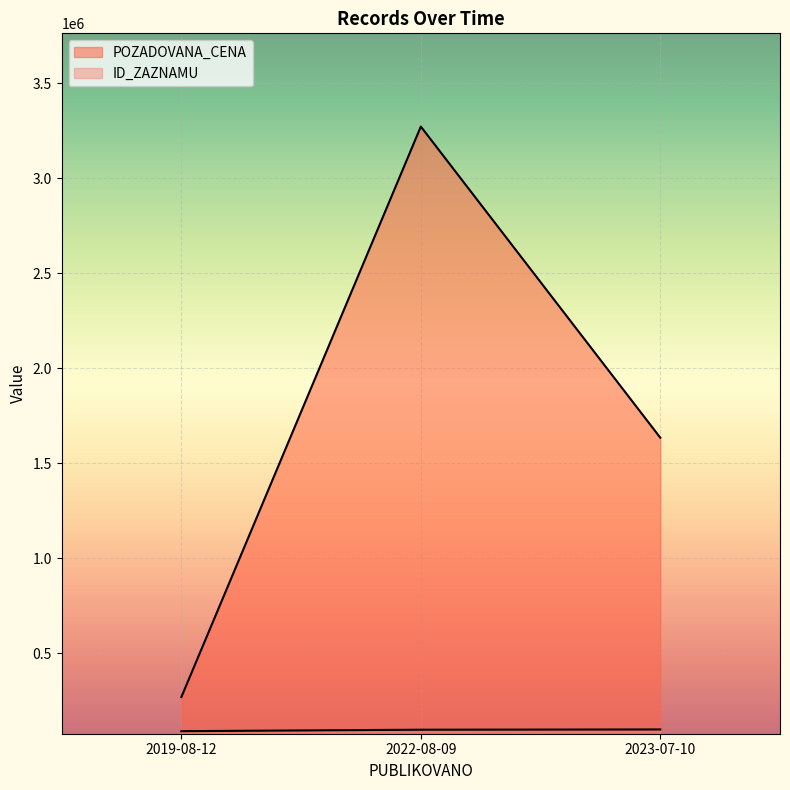

Which series changed the most between 2023-07-10 and 2022-08-09?

POZADOVANA_CENA